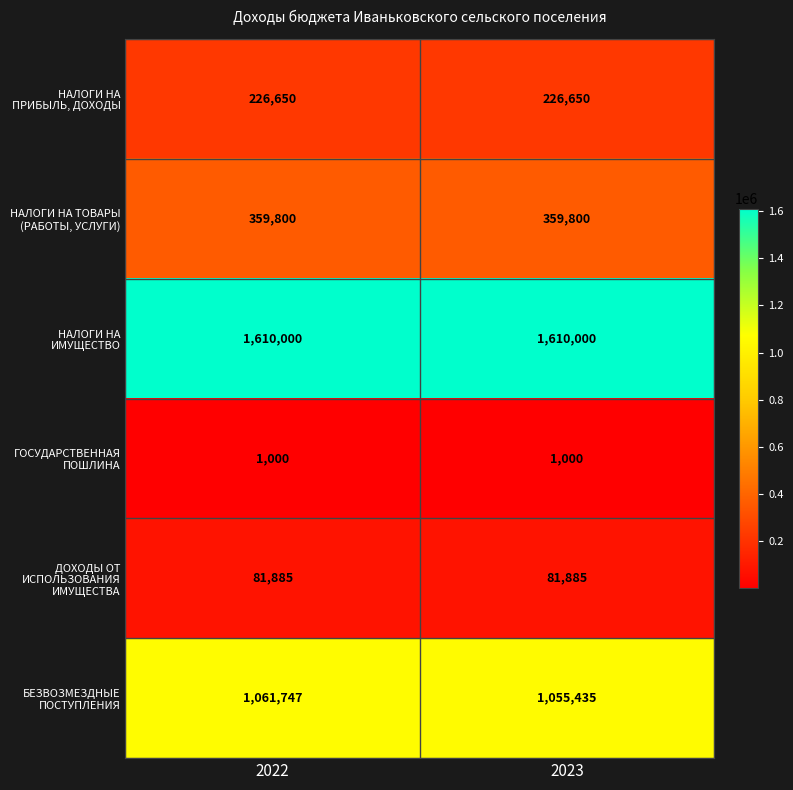

What is the minimum value for НАЛОГИ НА ТОВАРЫ (РАБОТЫ, УСЛУГИ)?

359800